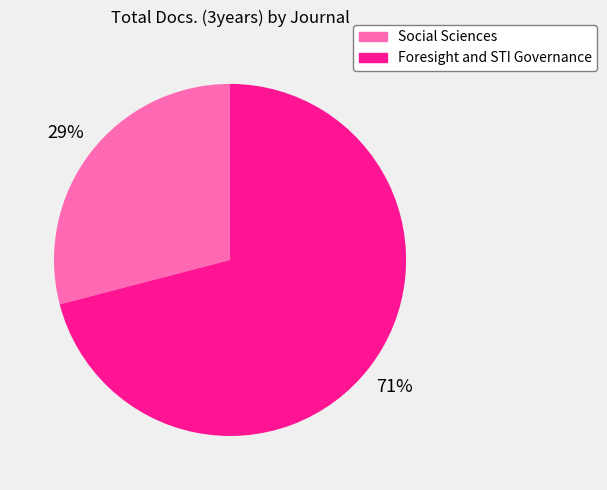

To the nearest percent, what percentage of the pie is Foresight and STI Governance?

71%